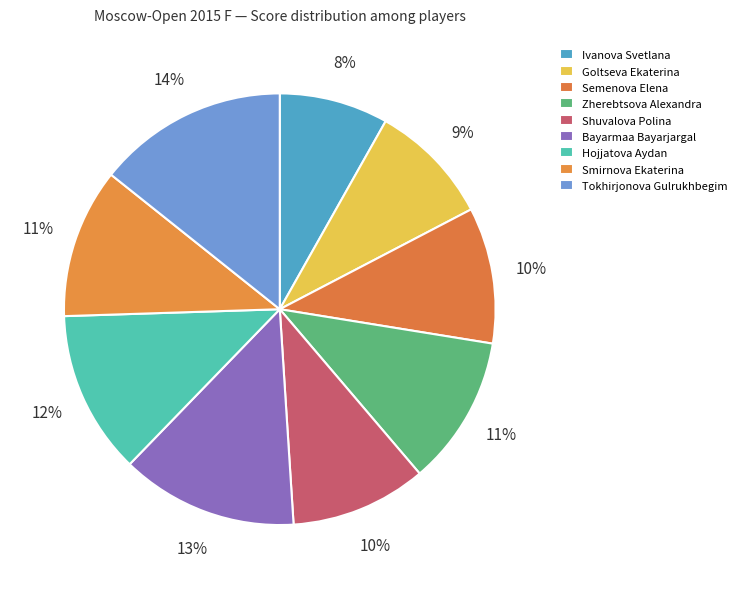

How many segments does this pie chart have?

9